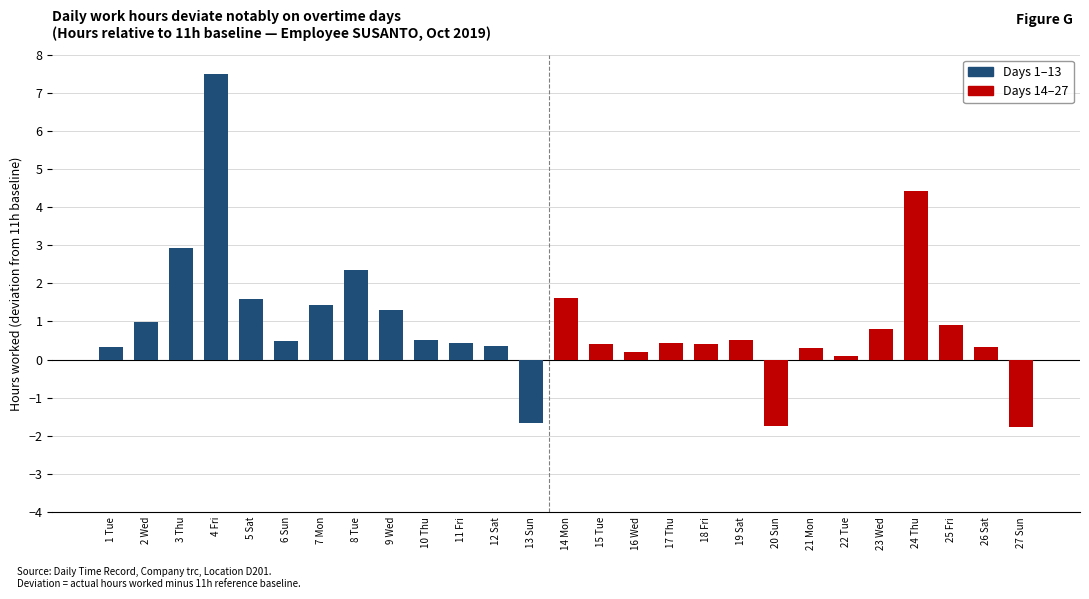

The chart shows a value of 0.8 at 23 Wed. True or false?

True